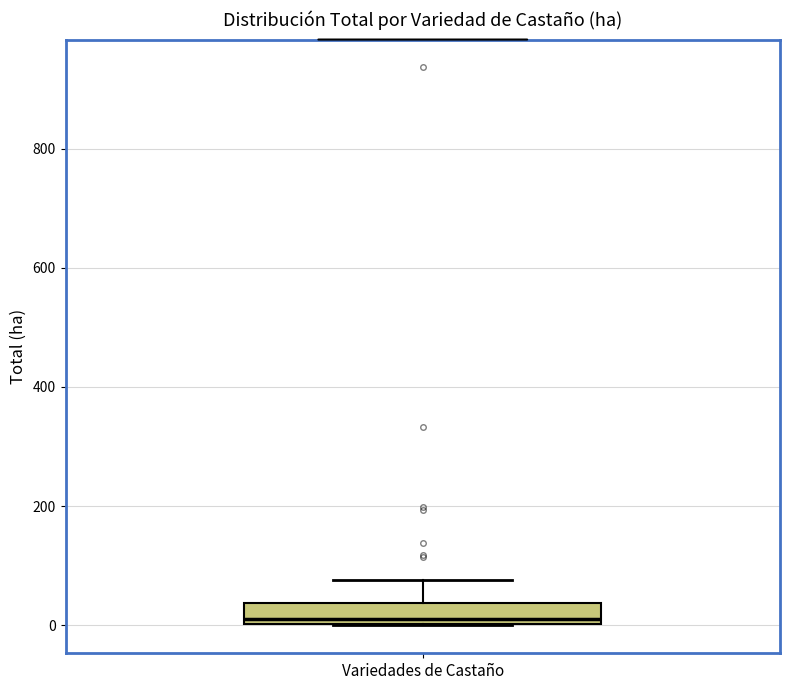

Read this box plot against the y-axis: the position of the median line, the range covered by the box, and the ends of both whiskers. The values are not printed on the chart, so give them approximately, as read against the axis.

median 20, box 0 to 40, whiskers 0 to 80